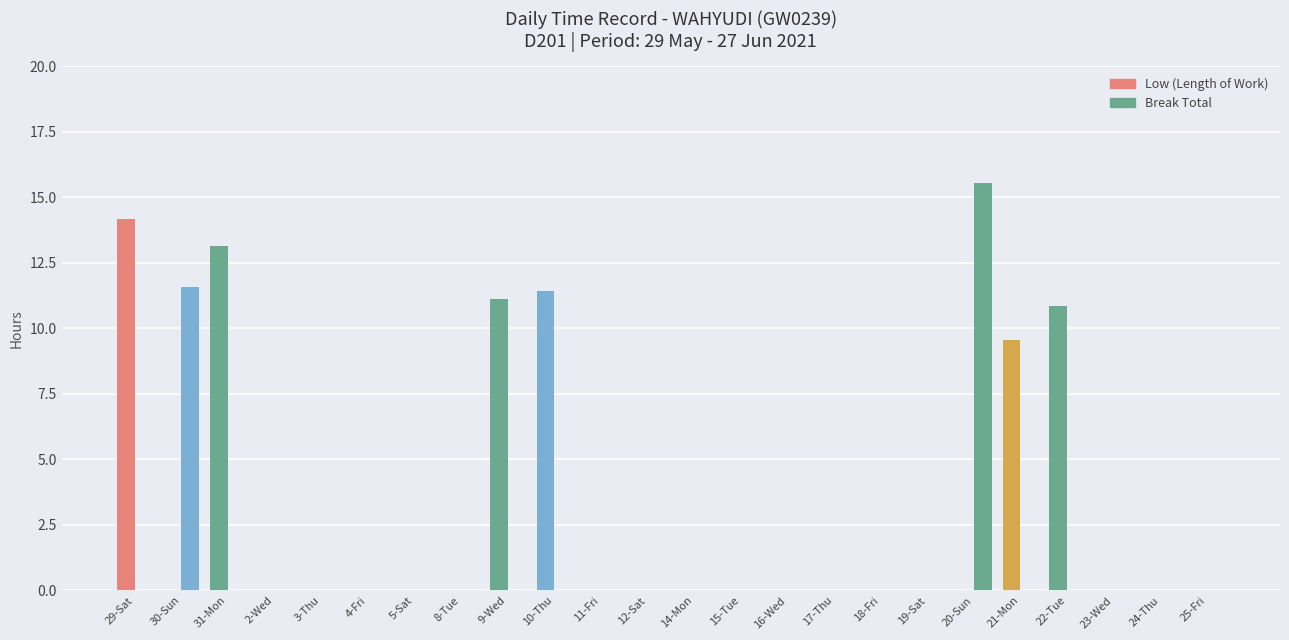

Rank the series by their average value, from lowest to highest.

Break Total, Low (Length of Work)